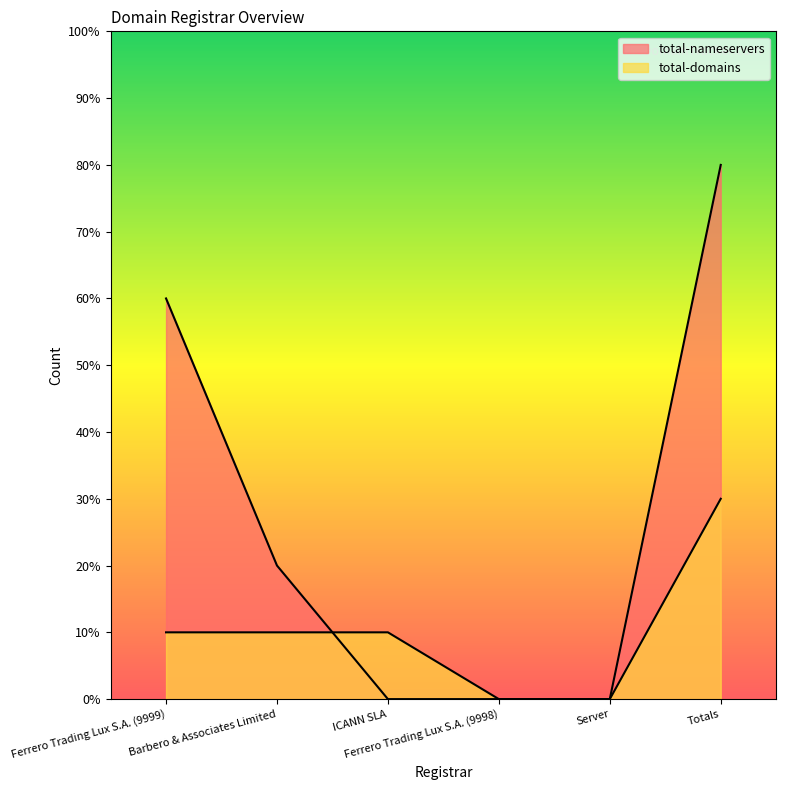

What is the label of the 6th point from the right?

Ferrero Trading Lux S.A. (9999)